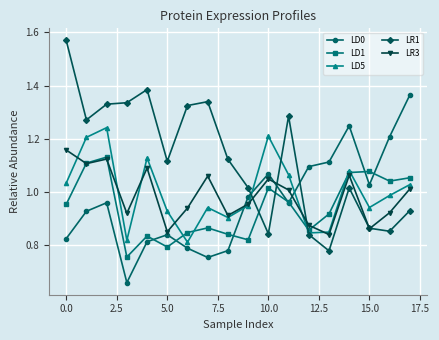

Does the chart display data point markers on the line(s)?

Yes